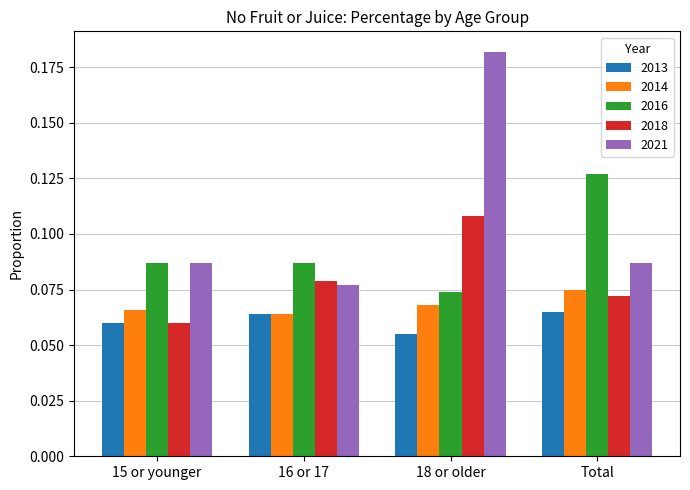

At which category does the chart reach its minimum across all series?

18 or older